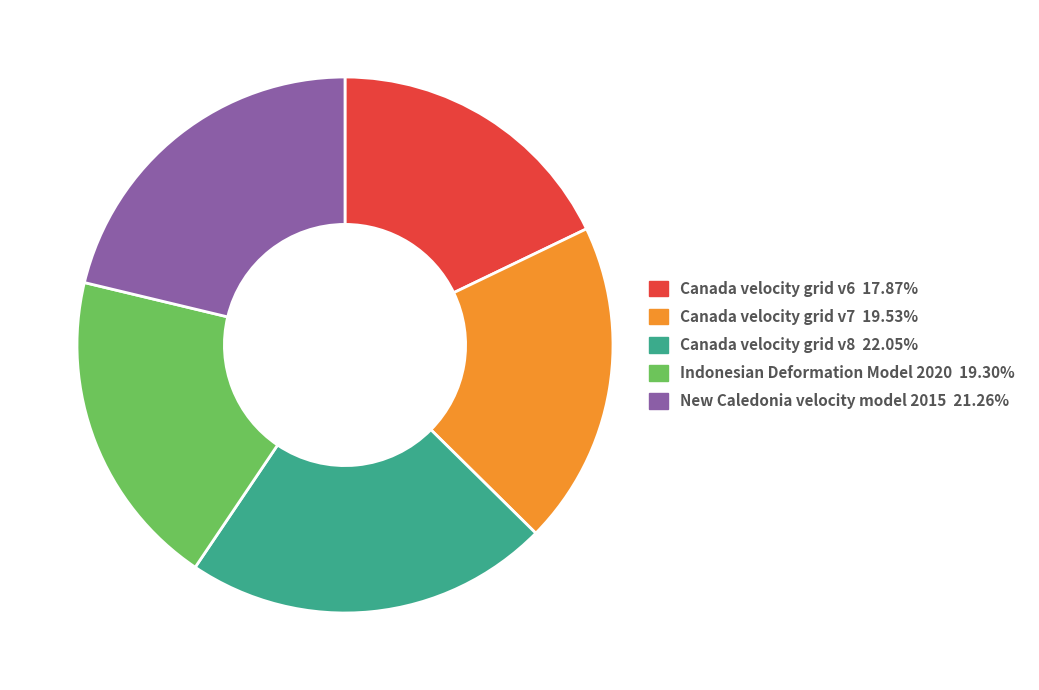

Between Canada velocity grid v8 and Indonesian Deformation Model 2020, which is larger?

Canada velocity grid v8